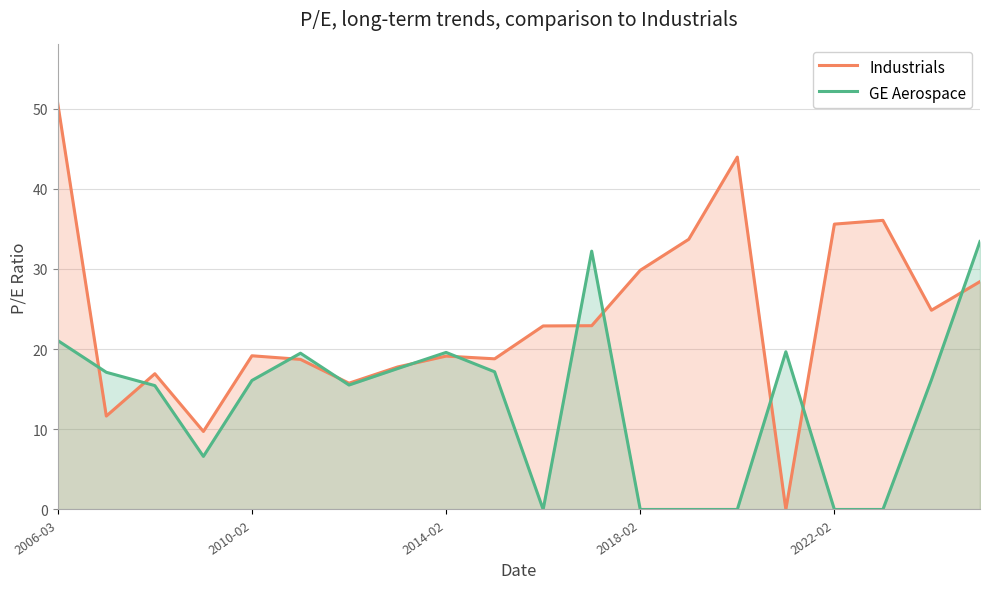

Between 13 and 14, which is larger?

14